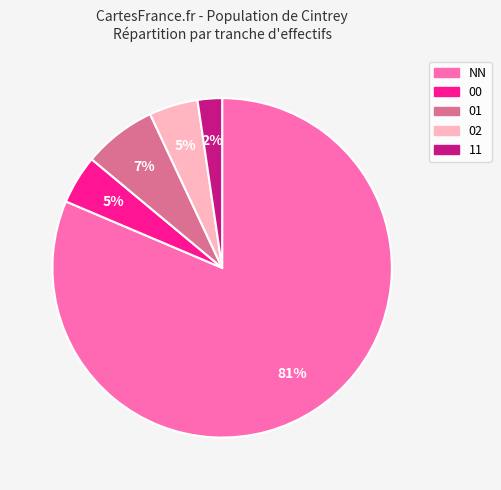

Do 11 and 01 together represent more than half of the pie?

No